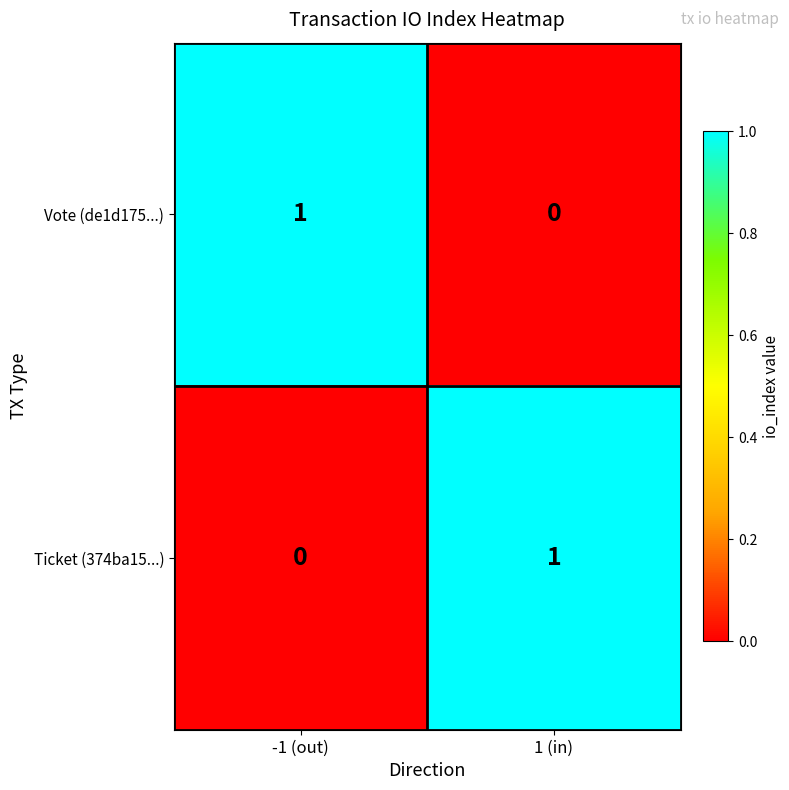

The Vote (de1d175...) series shows 2 at -1 (out). True or false?

False